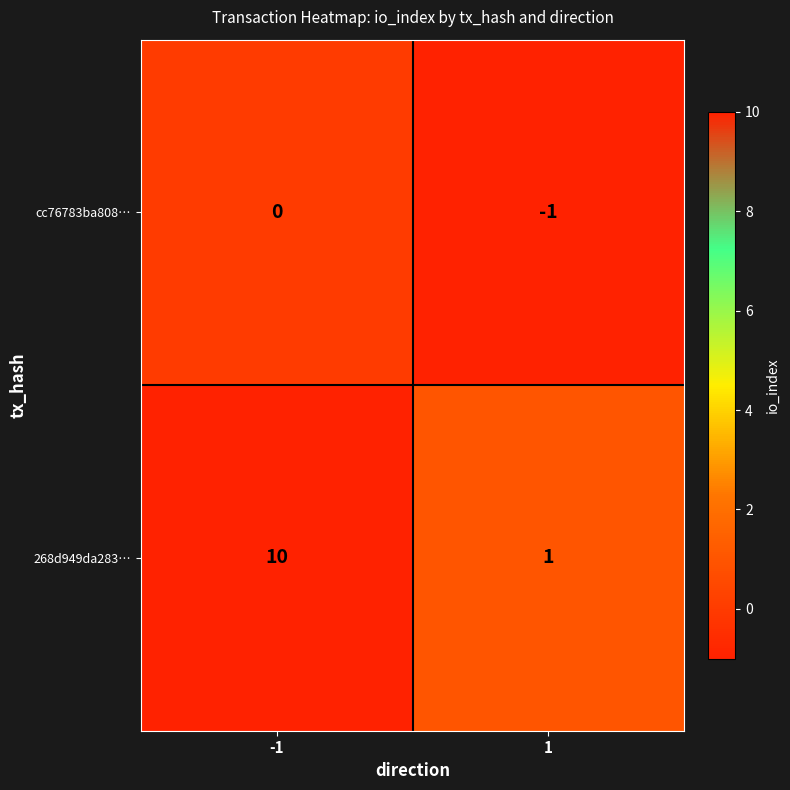

List the series in order of their overall mean, lowest first.

cc76783ba808…, 268d949da283…